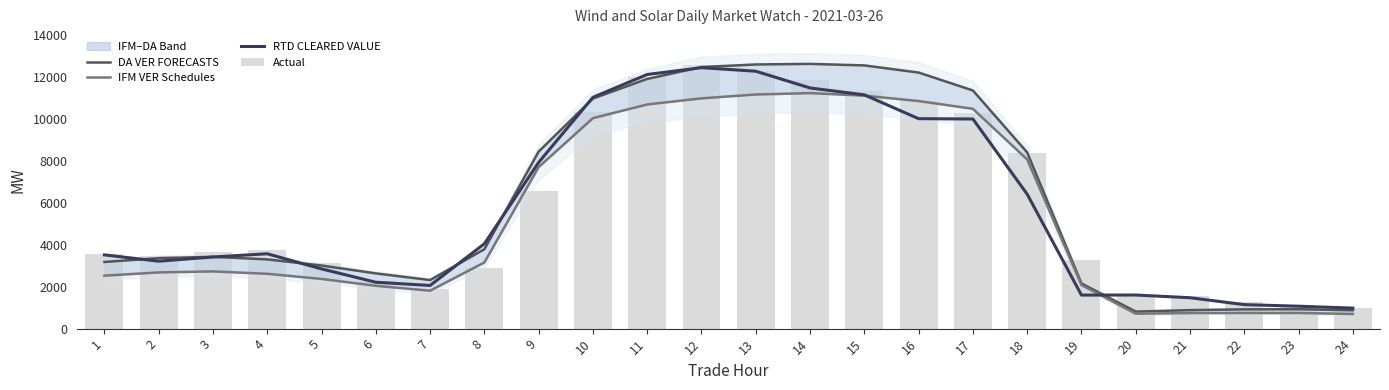

What is the sum of the RTD CLEARED VALUE values at 16 and 14?

21506.6